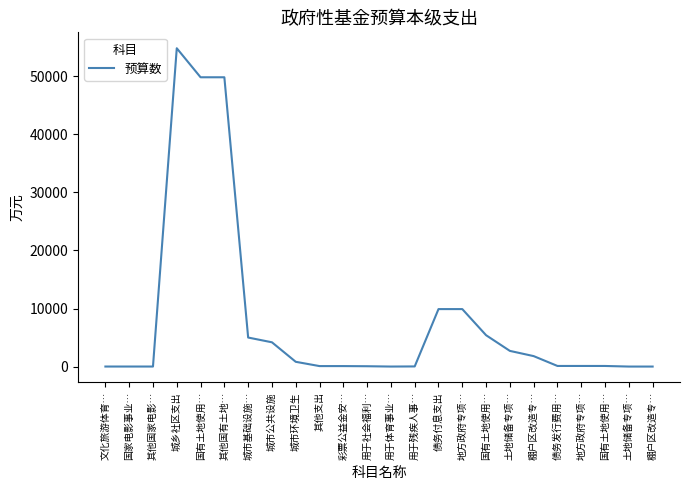

The chart shows a value of 2 at 土地储备专项…. True or false?

False